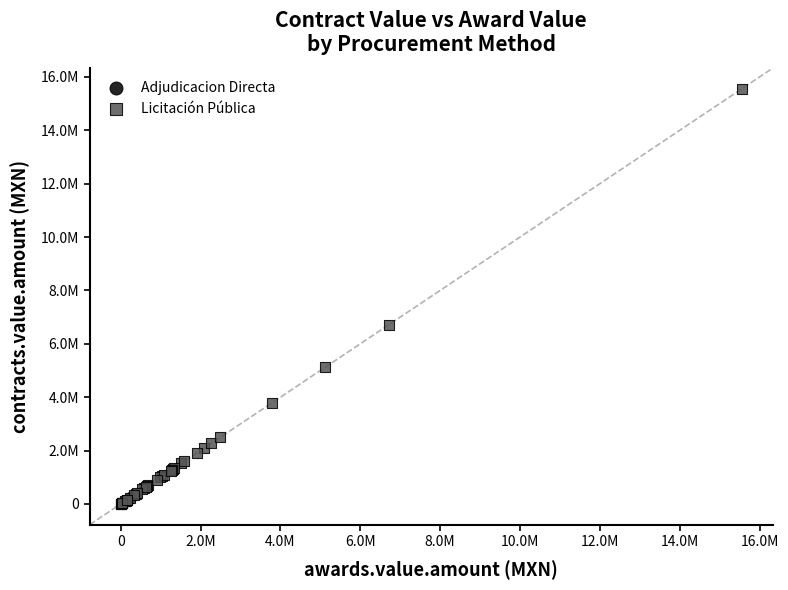

What are all the series names shown in the legend?

Licitación Pública, Adjudicacion Directa